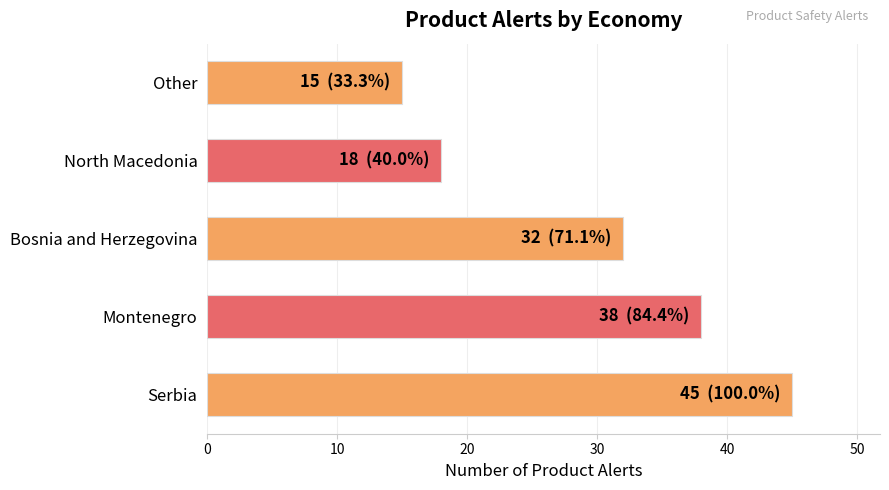

What value does the data have at Serbia?

45